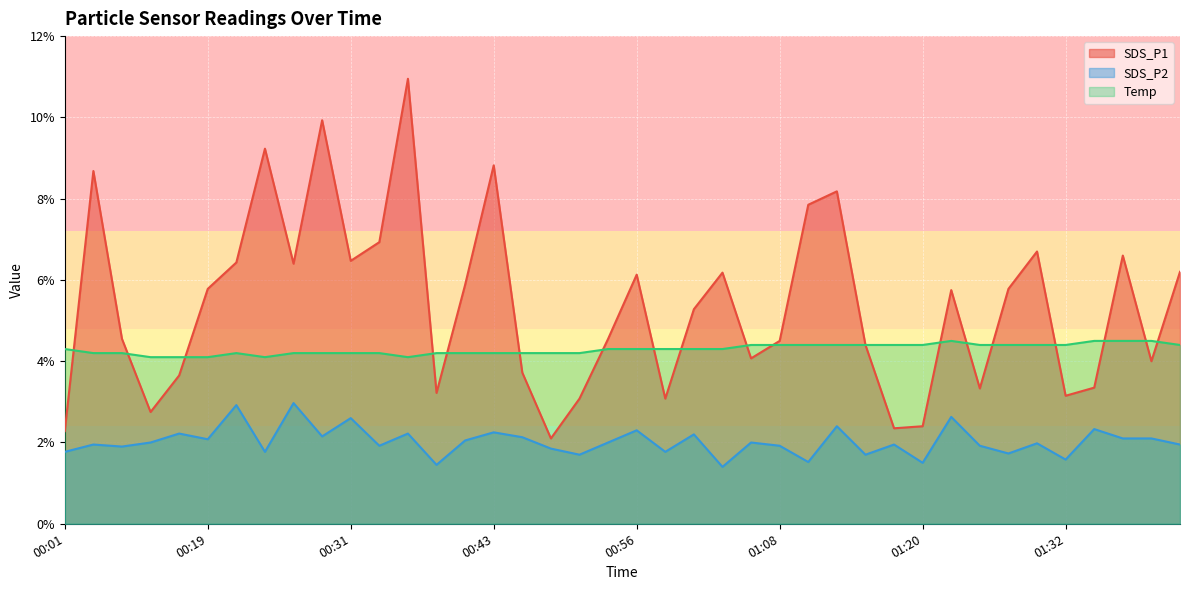

List the series in order of their overall mean, highest first.

SDS_P1, Temp, SDS_P2